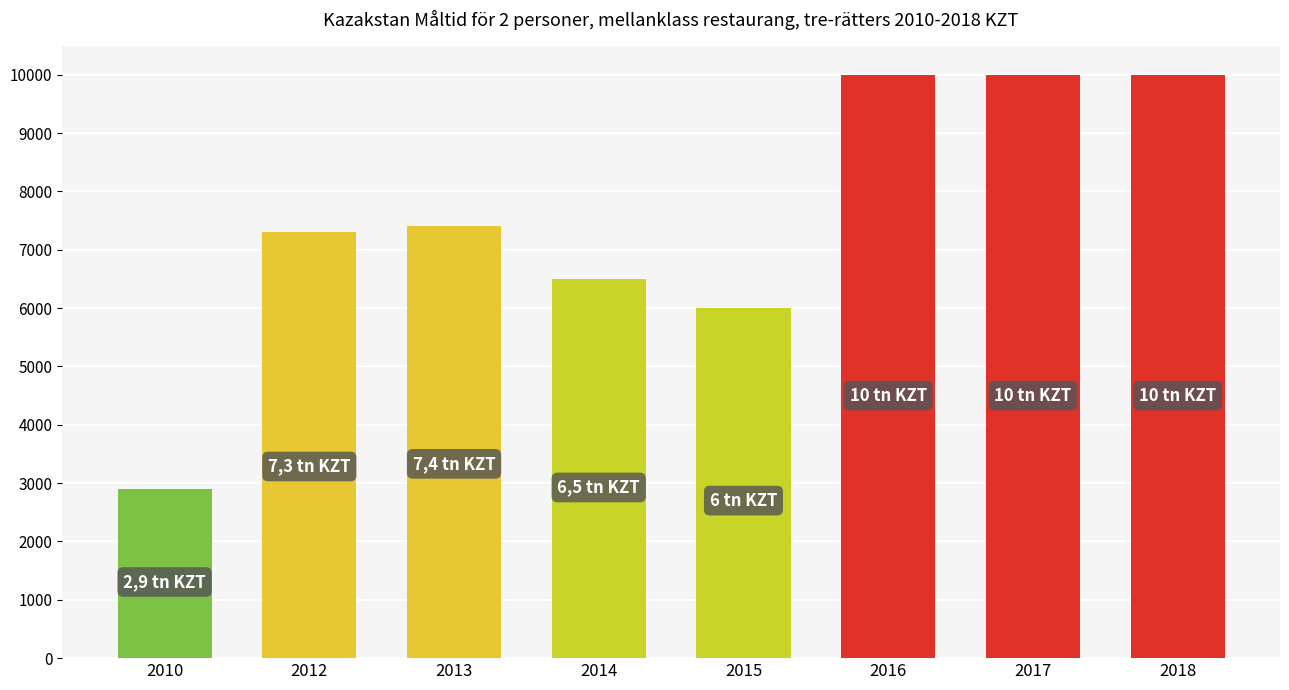

What is the value of the 1st bar from the left?

2900